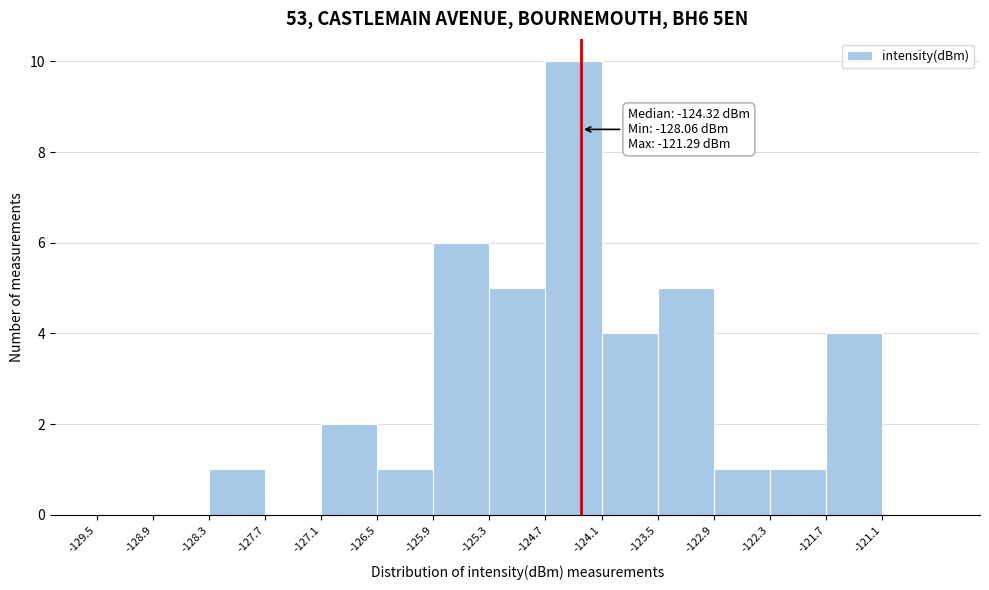

Over which range of the x-axis is the bar tallest?

-124.7 to -124.1